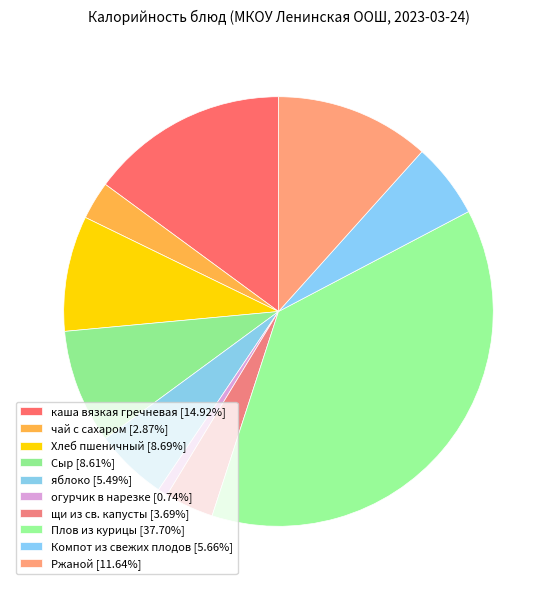

How many slices are in this pie chart?

10